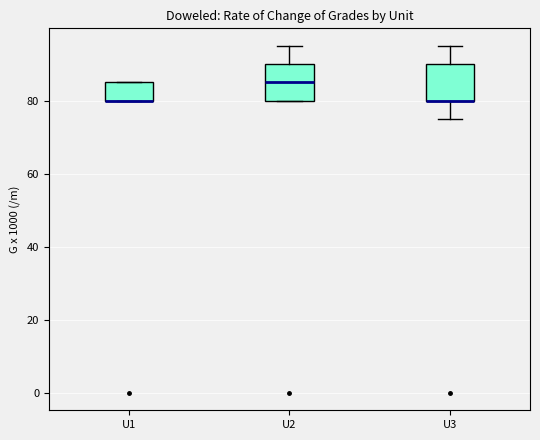

Reading left to right, transcribe this box plot: for each box, give where its median line is, the range the box spans, and where its two whiskers end, as read against the y-axis. The values are not printed on the chart, so give them approximately, as read against the axis.

U1: median 80 (drawn on the box's lower edge), box 80 to 86, whiskers 80 to 86
U2: median 86, box 80 to 90, whiskers 80 to 96
U3: median 80 (drawn on the box's lower edge), box 80 to 90, whiskers 76 to 96